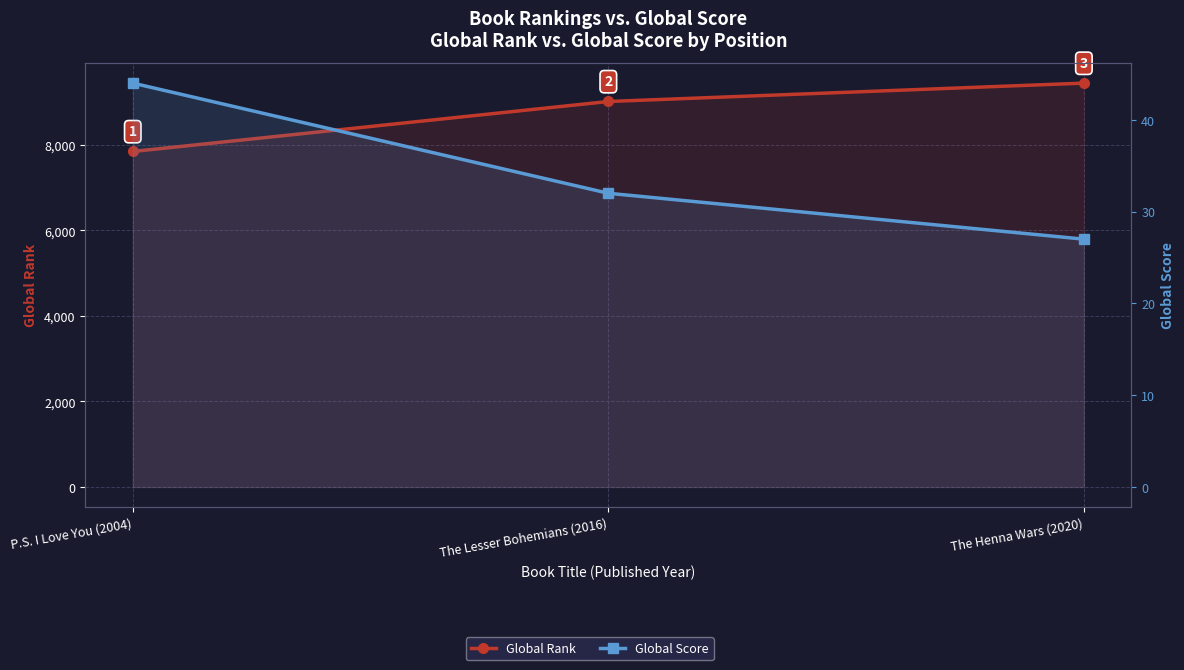

What is the label of the 1st point from the left?

P.S. I Love You (2004)